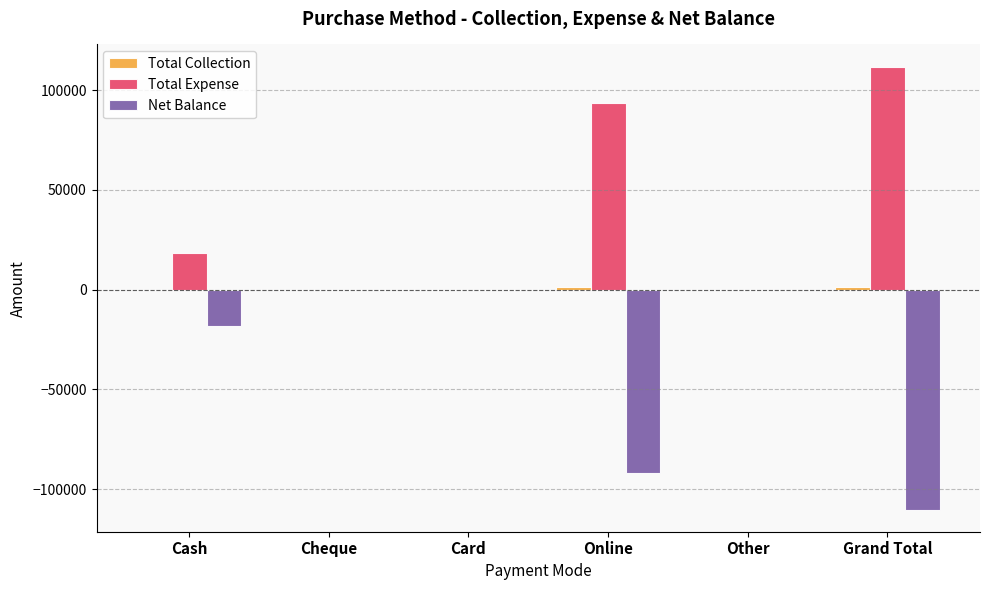

What is the maximum value shown in the chart?

111782